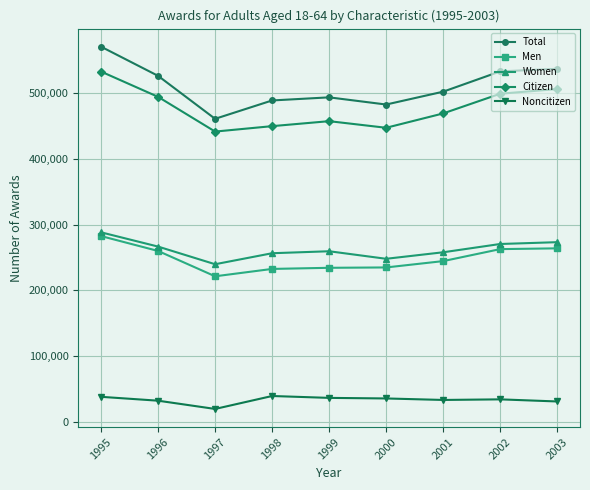

The value of Women at 2001 is 434303. True or false?

False